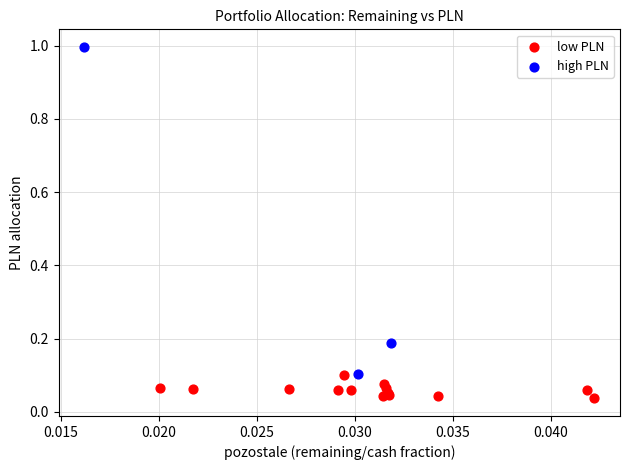

What are all the series names shown in the legend?

low PLN, high PLN